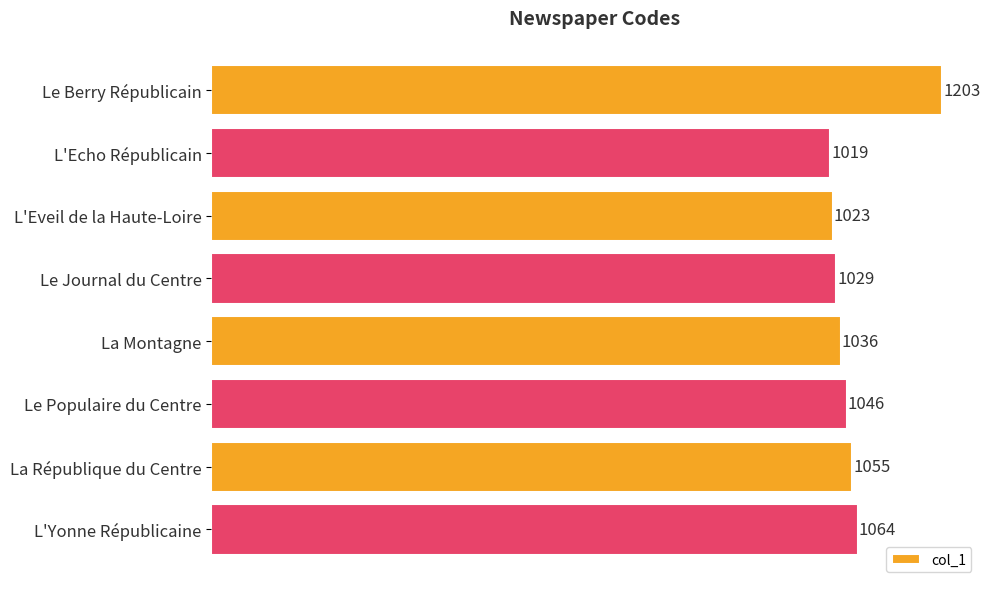

Reading top to bottom, list all the values displayed in this chart.

Le Berry Républicain=1203	L'Echo Républicain=1019	L'Eveil de la Haute-Loire=1023	Le Journal du Centre=1029	La Montagne=1036	Le Populaire du Centre=1046	La République du Centre=1055	L'Yonne Républicaine=1064